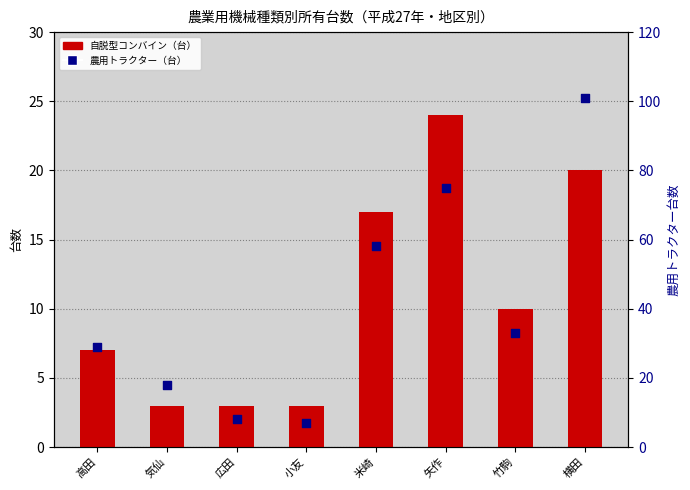

Which series contains the lowest Y value?

自脱型コンバイン（台）